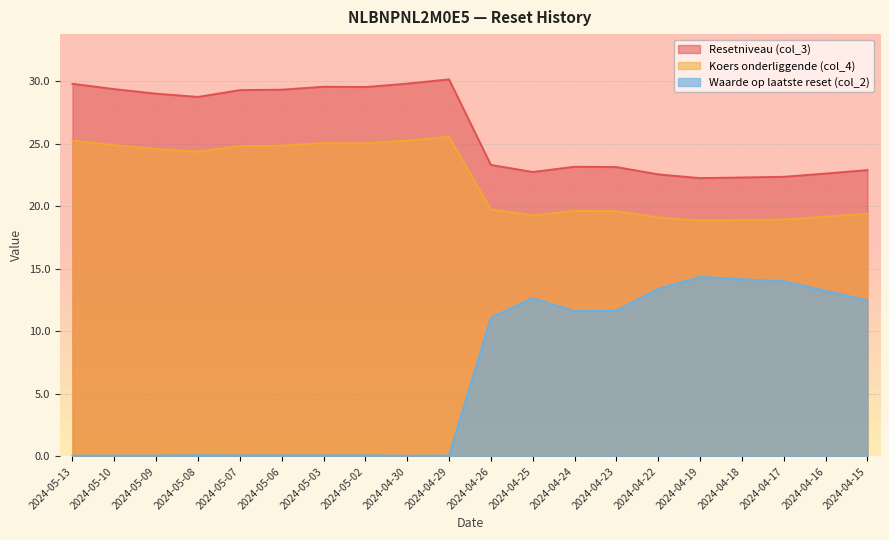

Is the value of Waarde op laatste reset (col_2) at 2024-04-17 greater than the value of Koers onderliggende (col_4) at 2024-04-25?

No